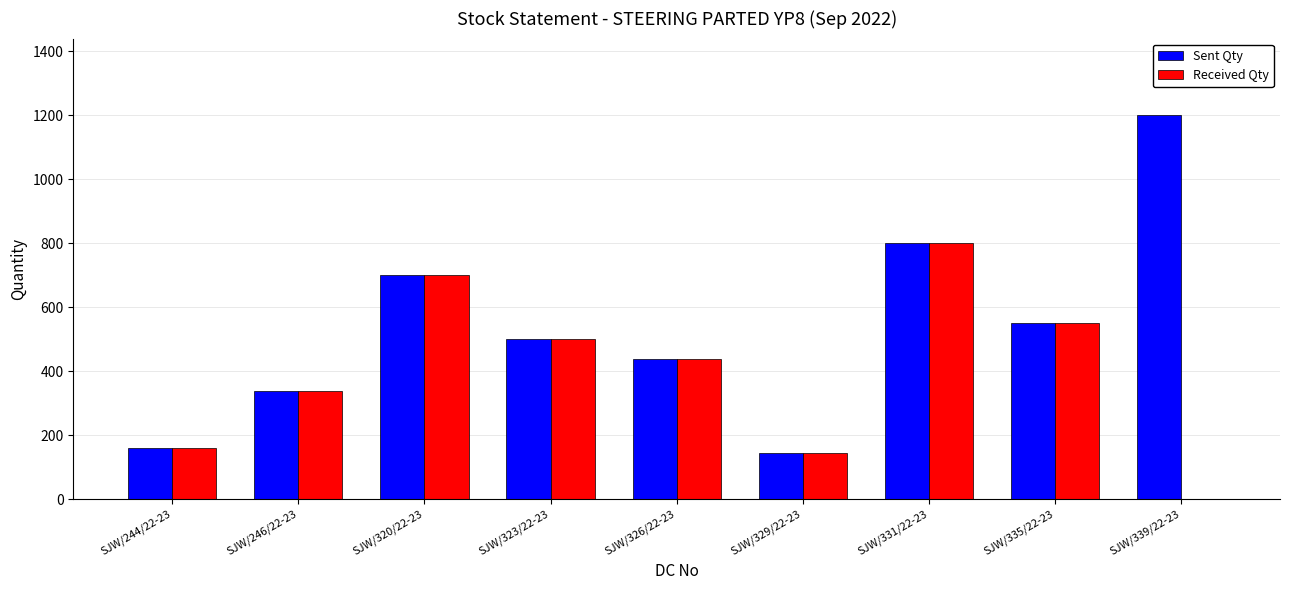

At which category is the sum across all series the highest?

SJW/331/22-23